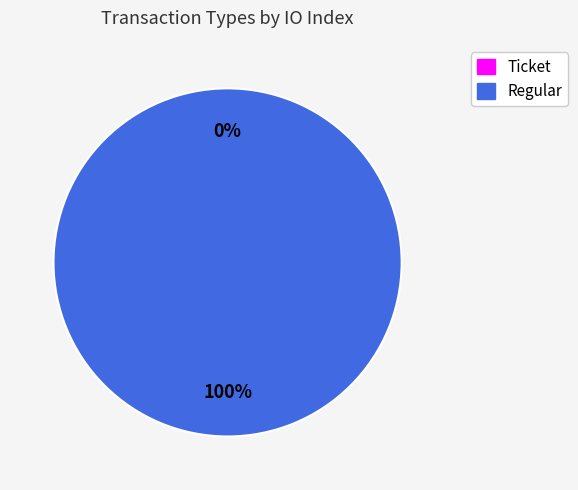

Does any single category account for the majority?

Yes